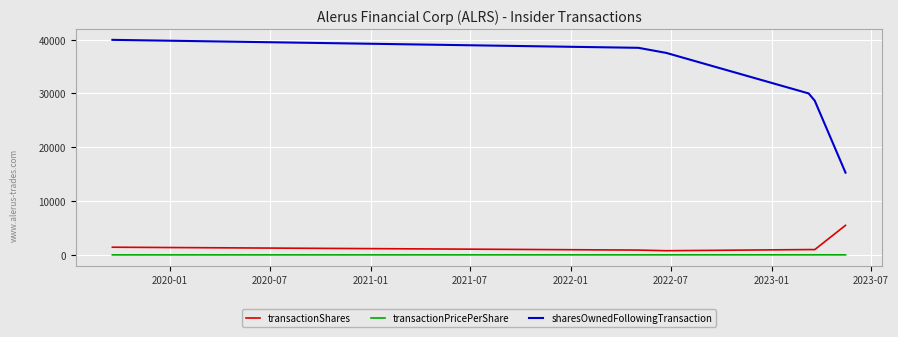

How many lines are shown in the chart?

3